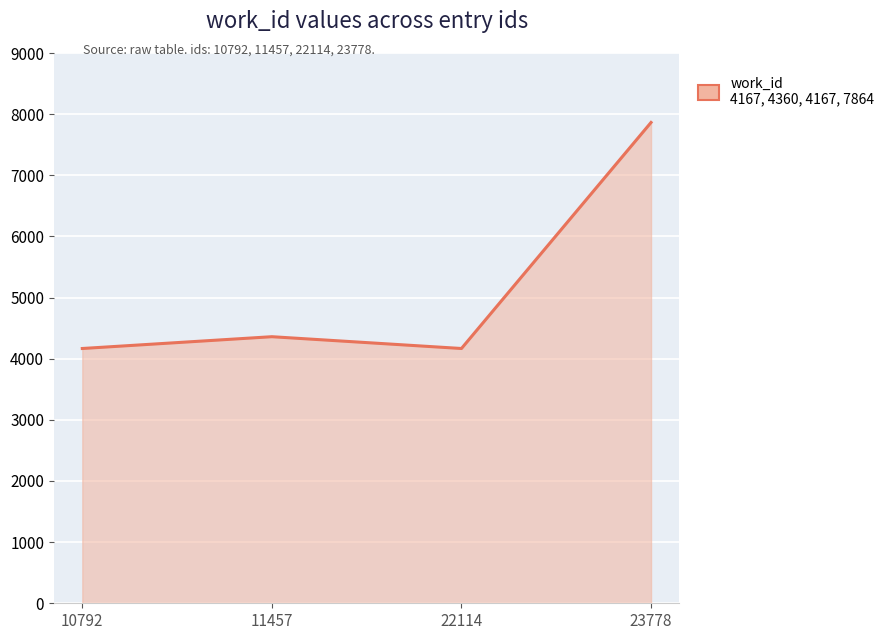

The value at 10792 is 1004. True or false?

False